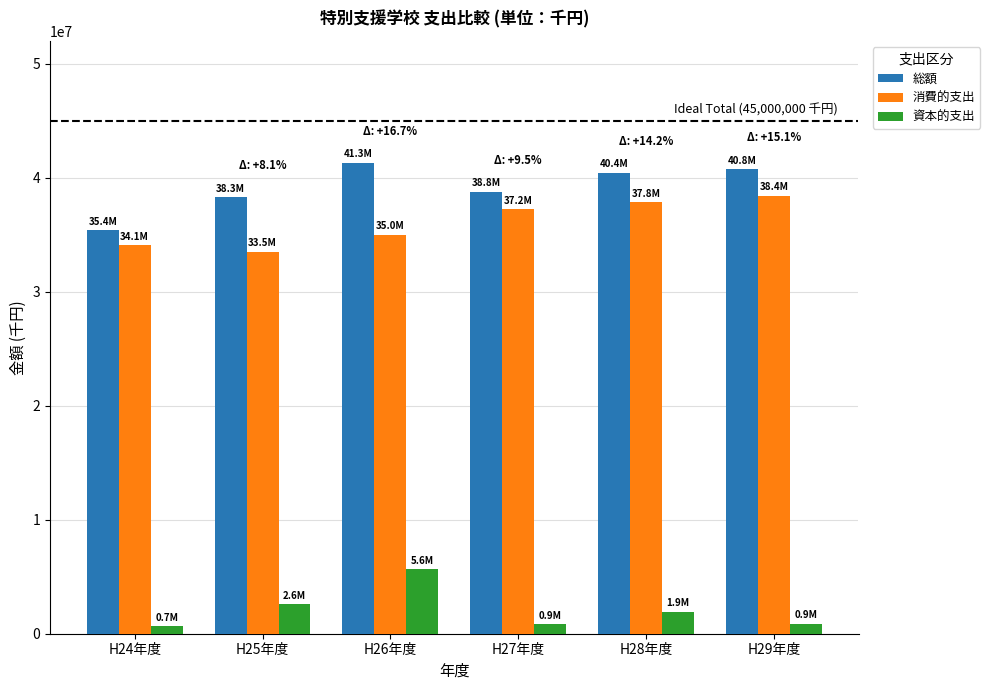

What is the value of the 資本的支出 bar at the 5th from the left?

1923792